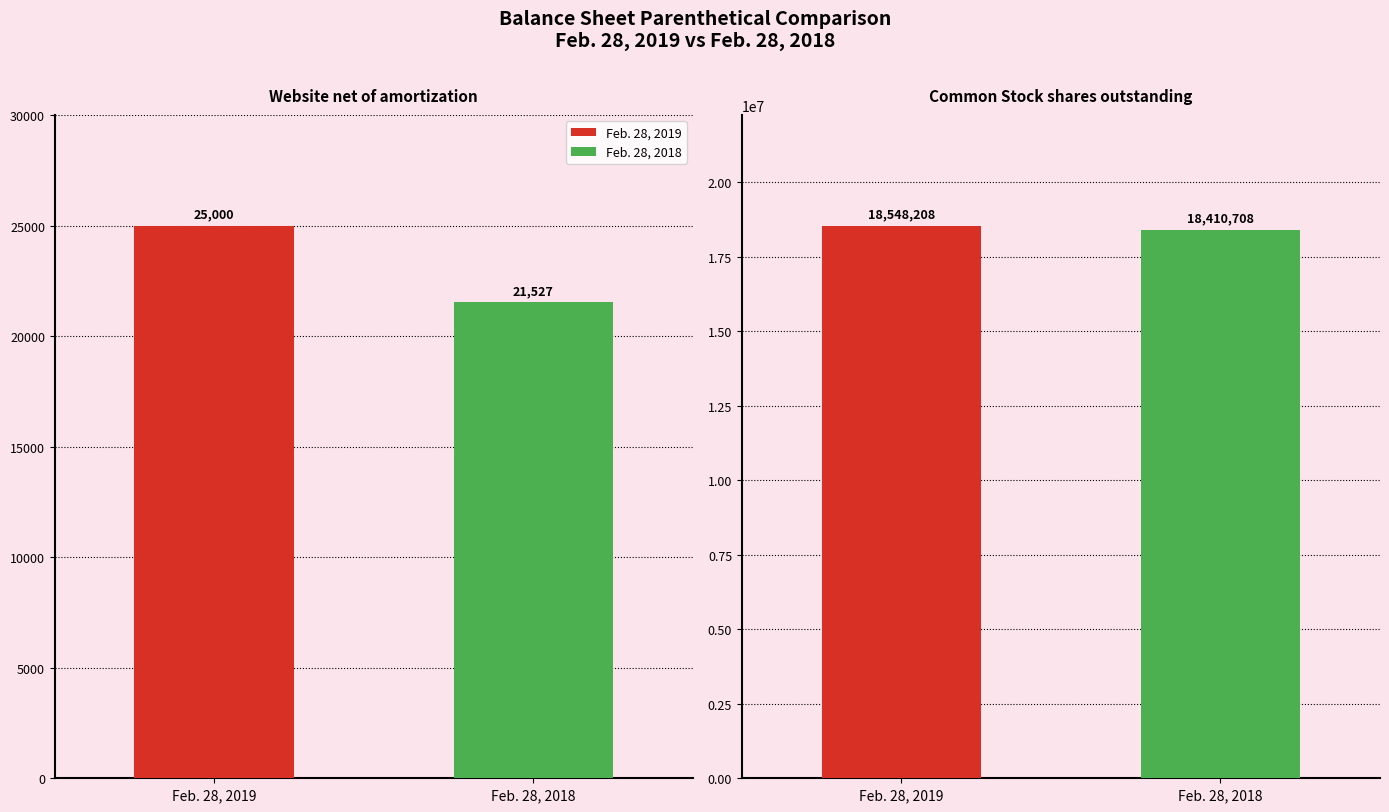

Are the bars horizontal?

No